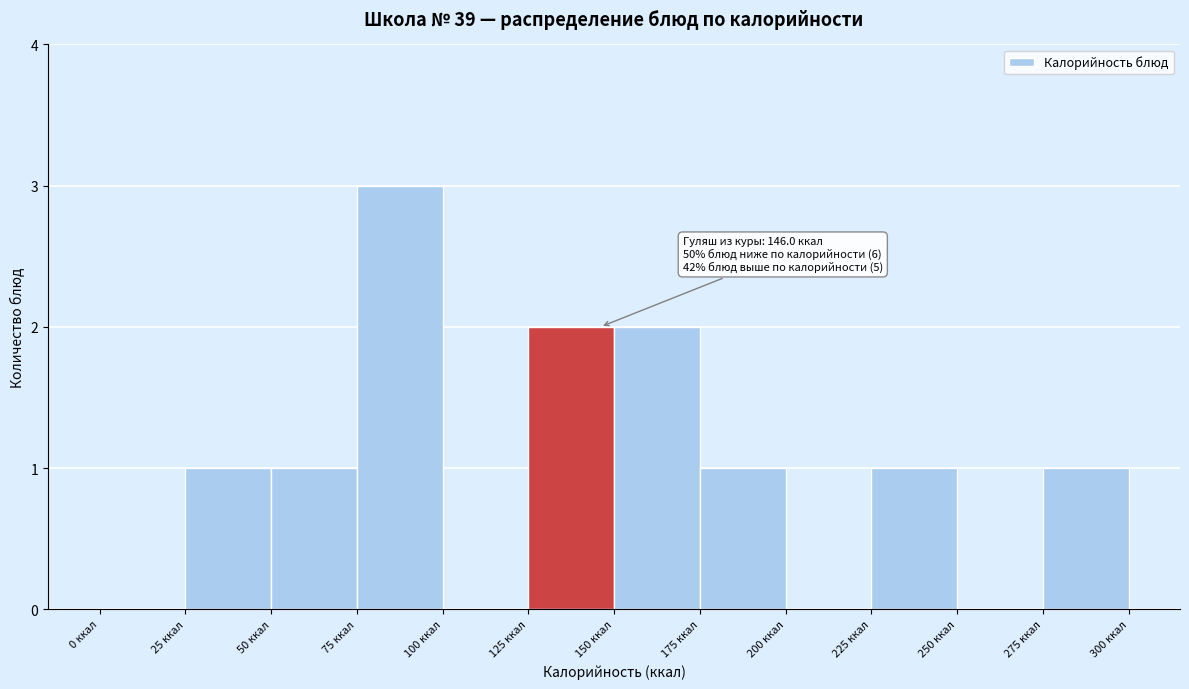

Which range on the x-axis has the tallest bar?

75 to 100